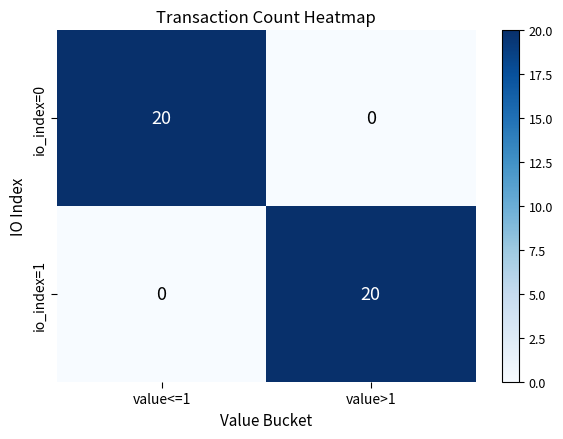

At how many categories does at least one series exceed 7?

2